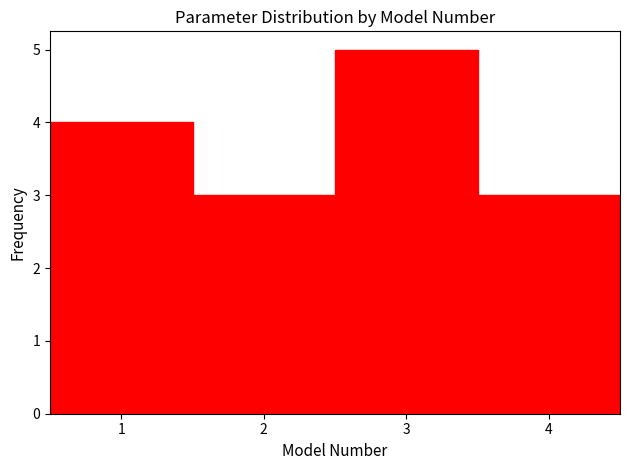

Which range on the x-axis has the tallest bar?

2.5 to 3.5